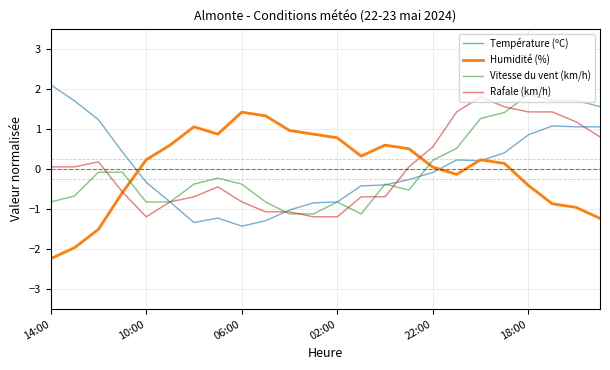

What is the greatest value displayed?

2.1